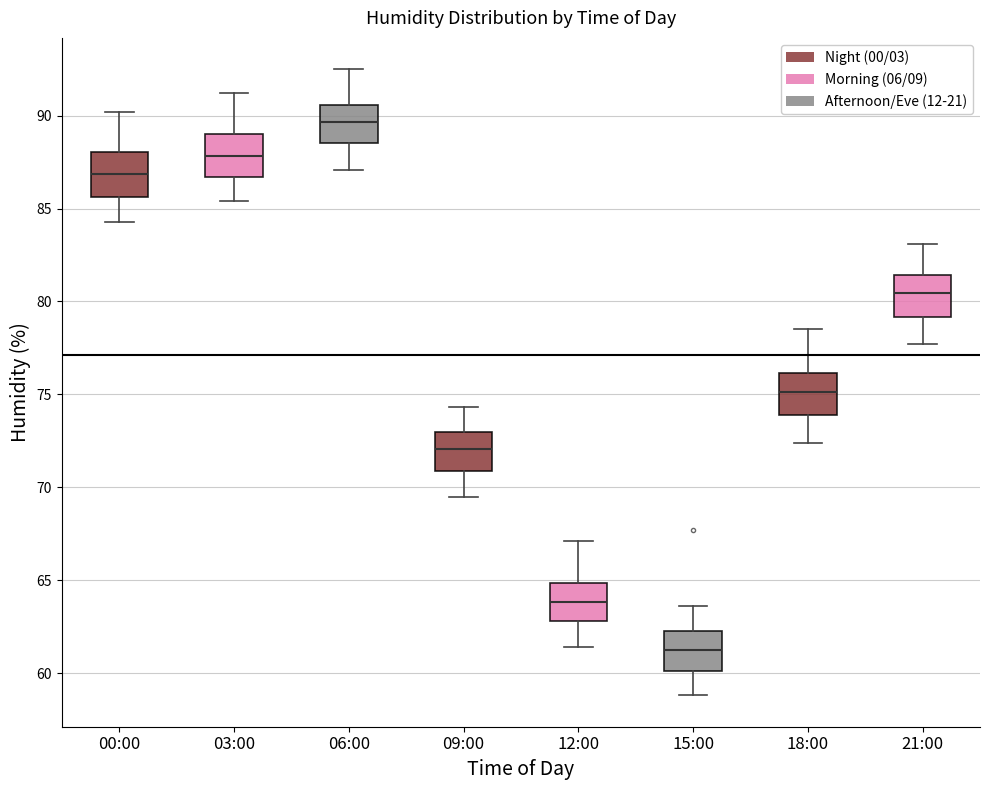

Which box has the lowest median line?

15:00